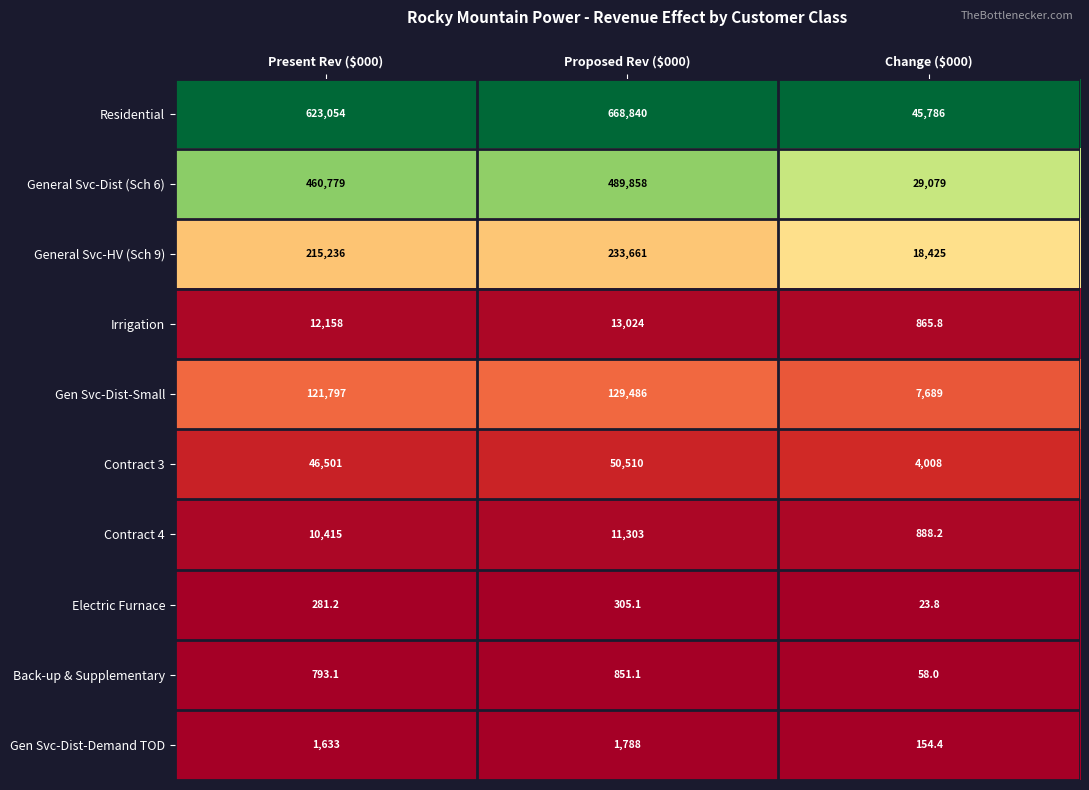

The value of Residential at Change ($000) is 75957.7. True or false?

False